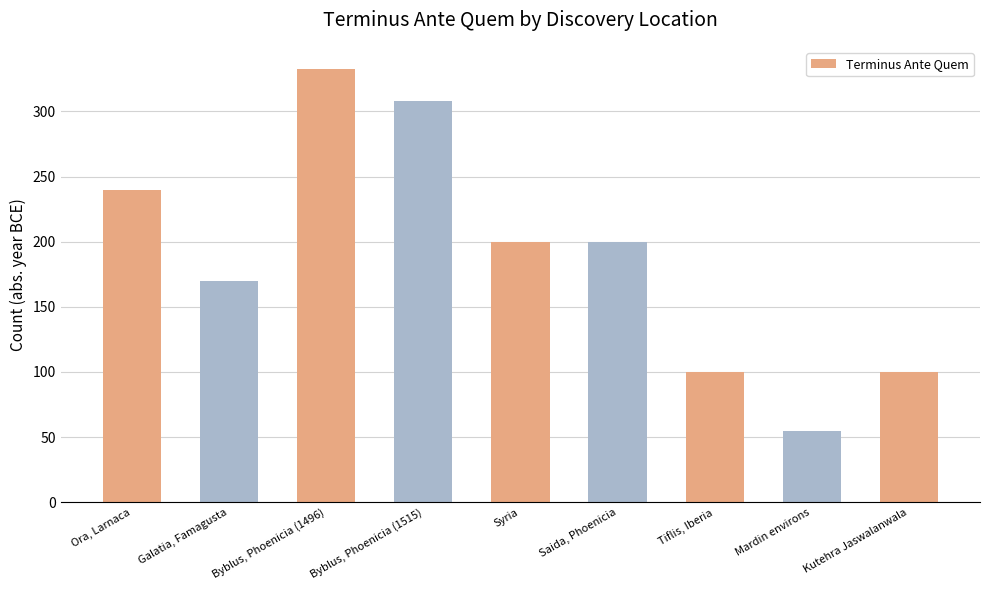

Read the value at Saida, Phoenicia, to the nearest 10.

200